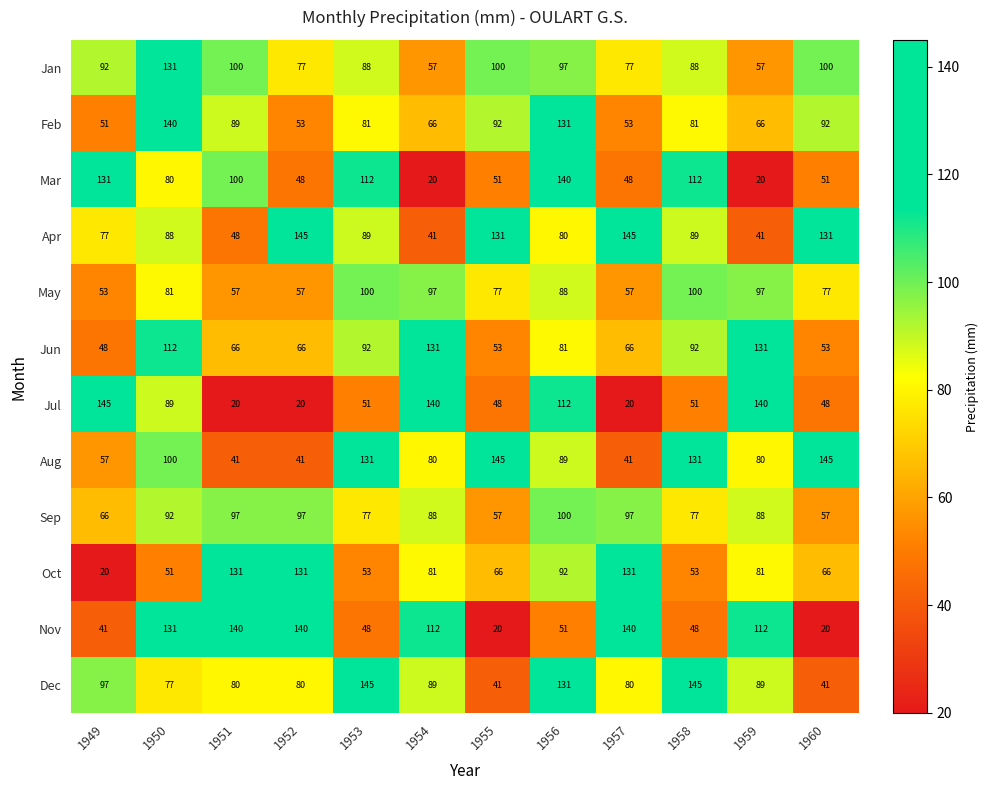

Which series has the largest range (max minus min)?

Jul